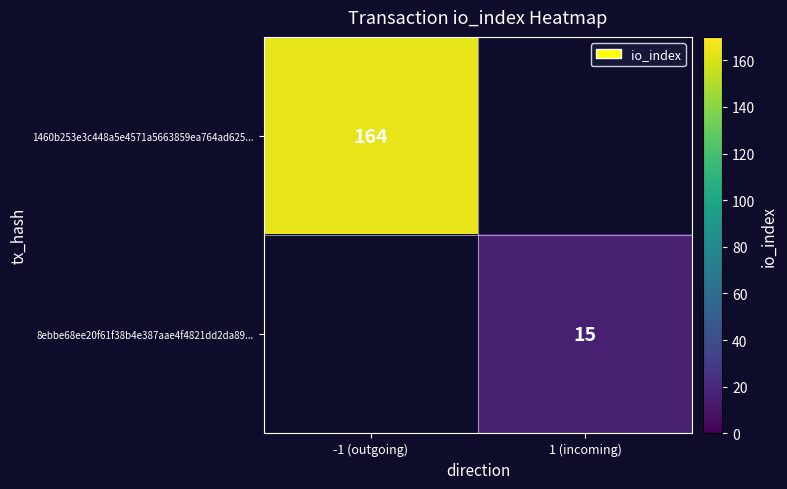

Between 1 (incoming) and -1 (outgoing), which is larger?

-1 (outgoing)